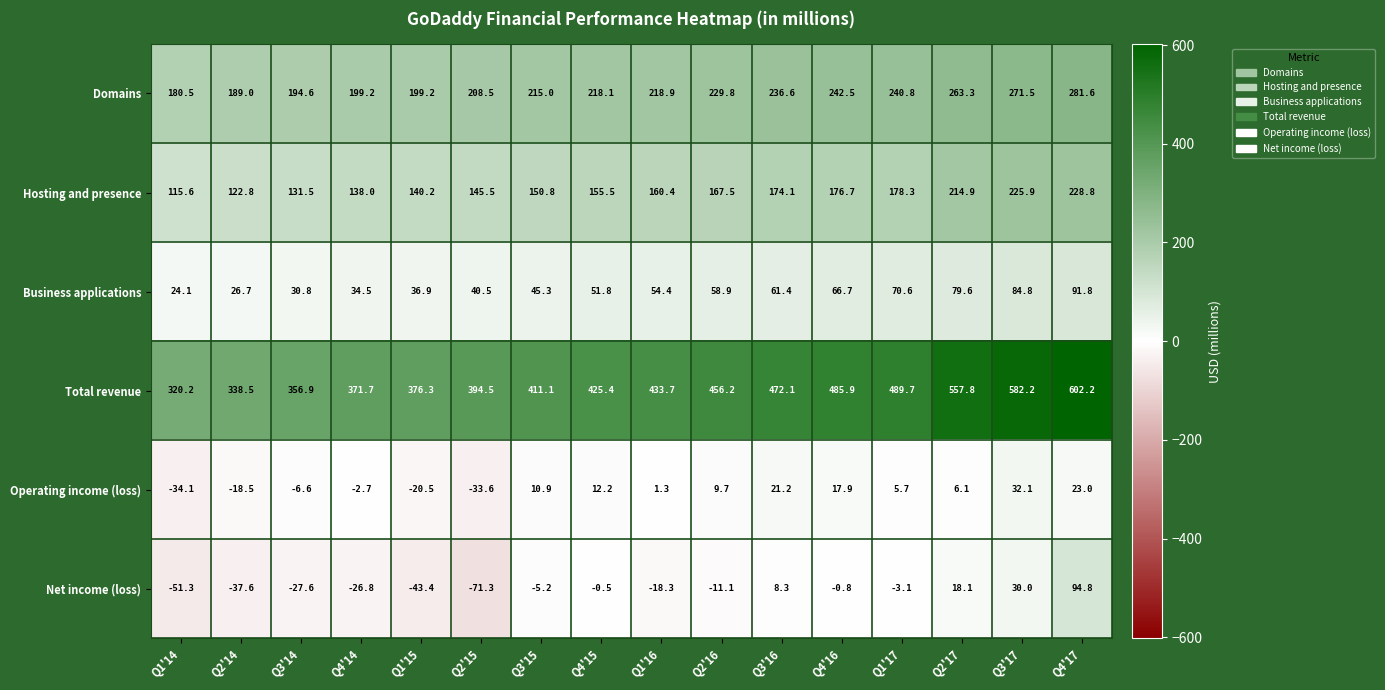

What is the average value of the Operating income (loss) series?

1.5